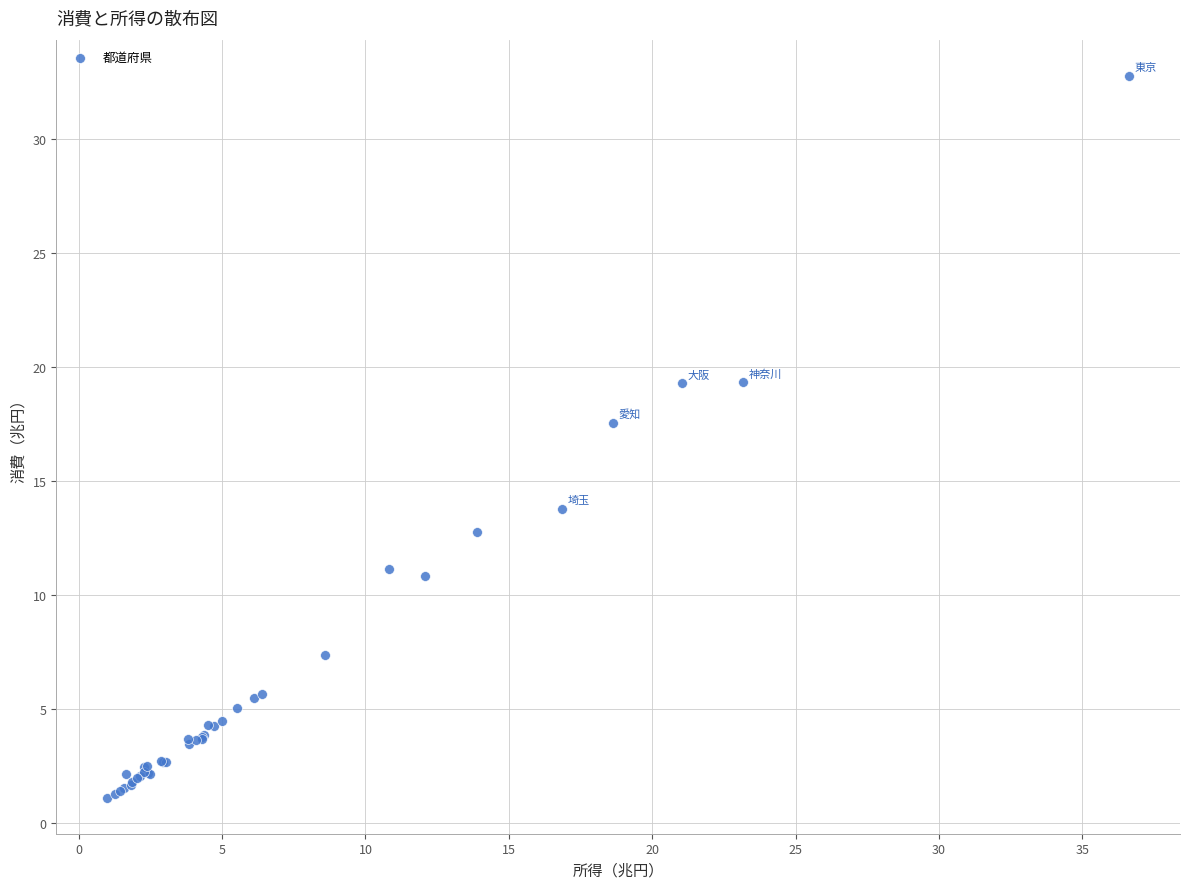

What Y value in the scatter plot is closest to 16?

17.6